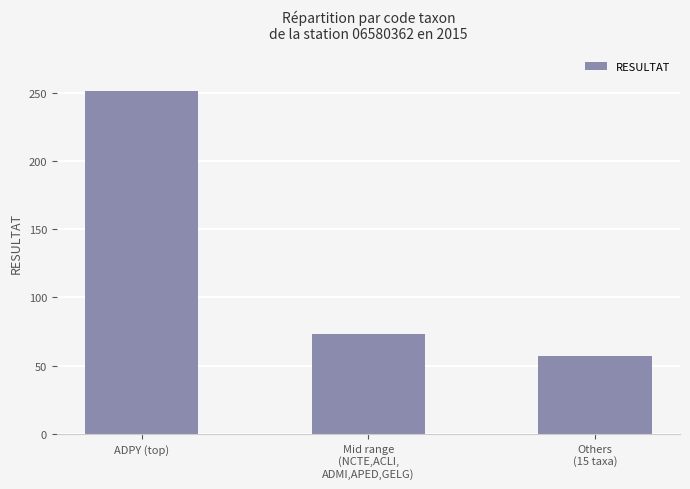

What position from the left is ADPY (top)?

1